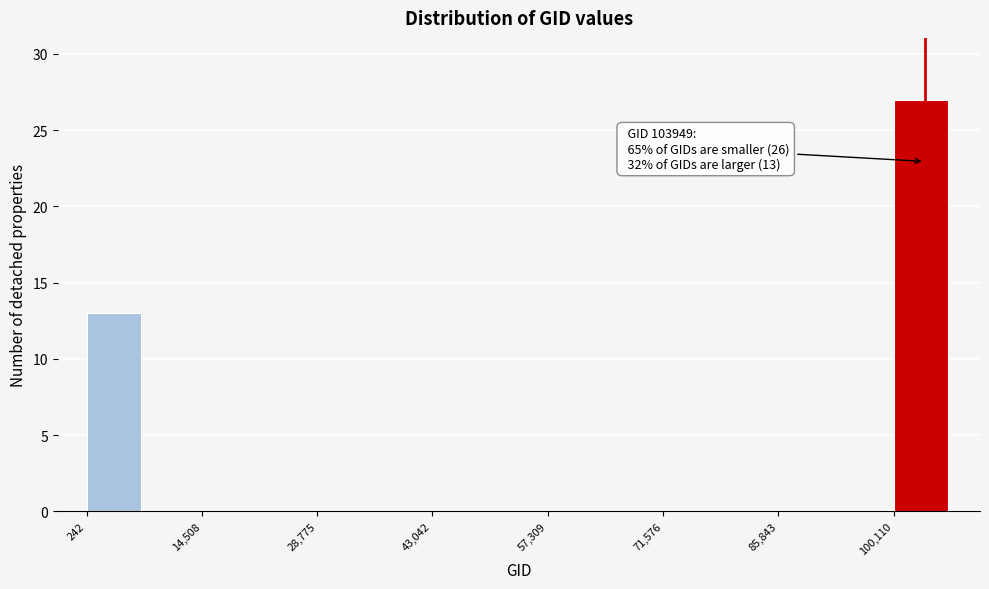

Around what value on the x-axis is the tallest bar? Give the approximate position of its centre, as read against the axis.

104000